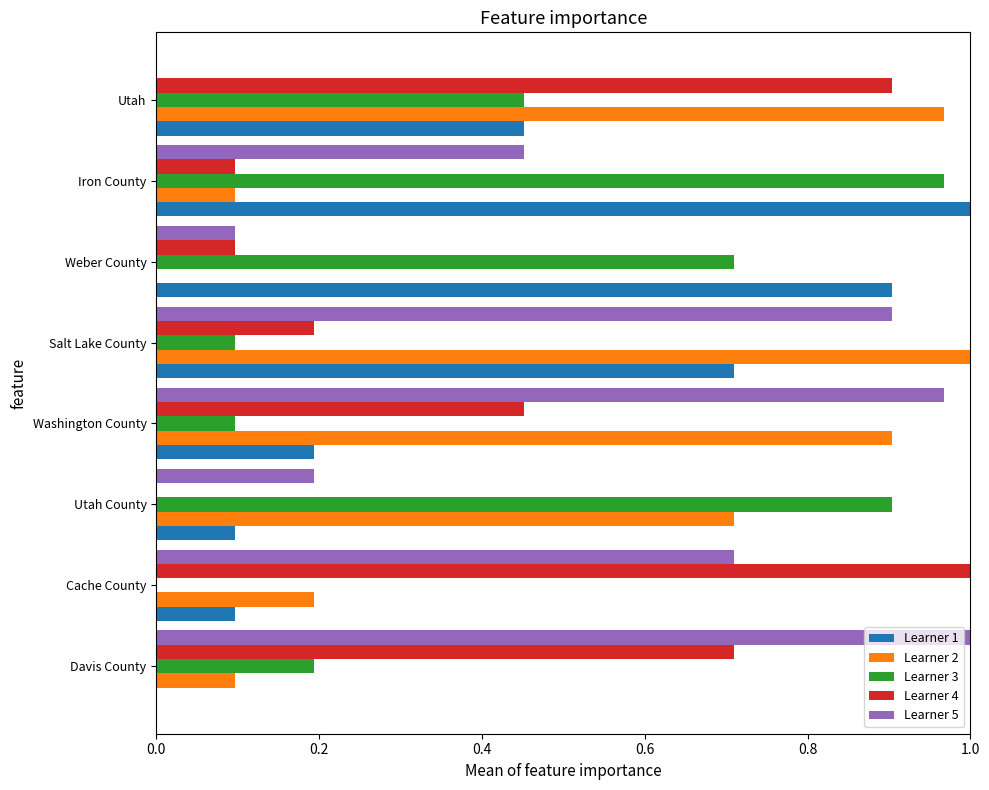

The value of Learner 1 at Utah is 0.1. True or false?

False